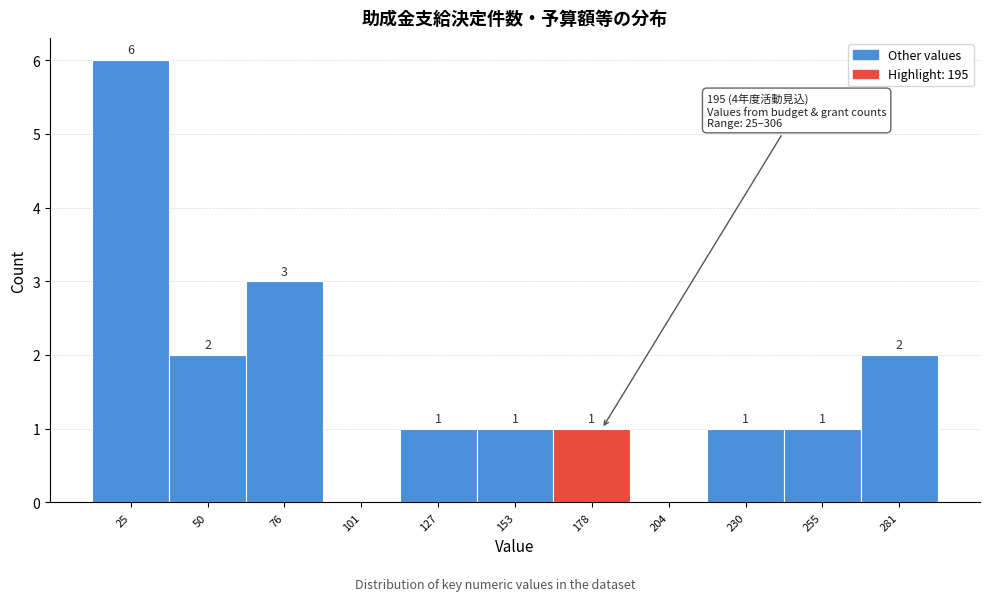

Reading left to right, what are all the values shown in this chart?

25=6	50=2	76=3	101=0	127=1	153=1	178=1	204=0	230=1	255=1	281=2